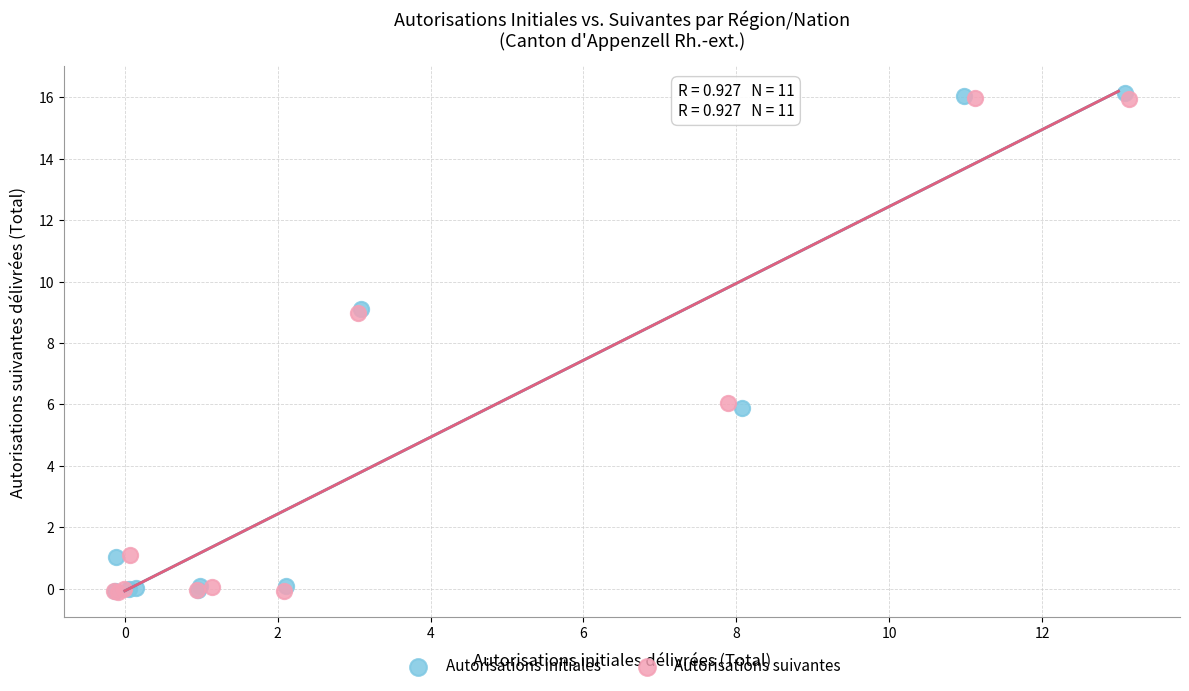

Which series has the widest spread of Y values?

Autorisations initiales